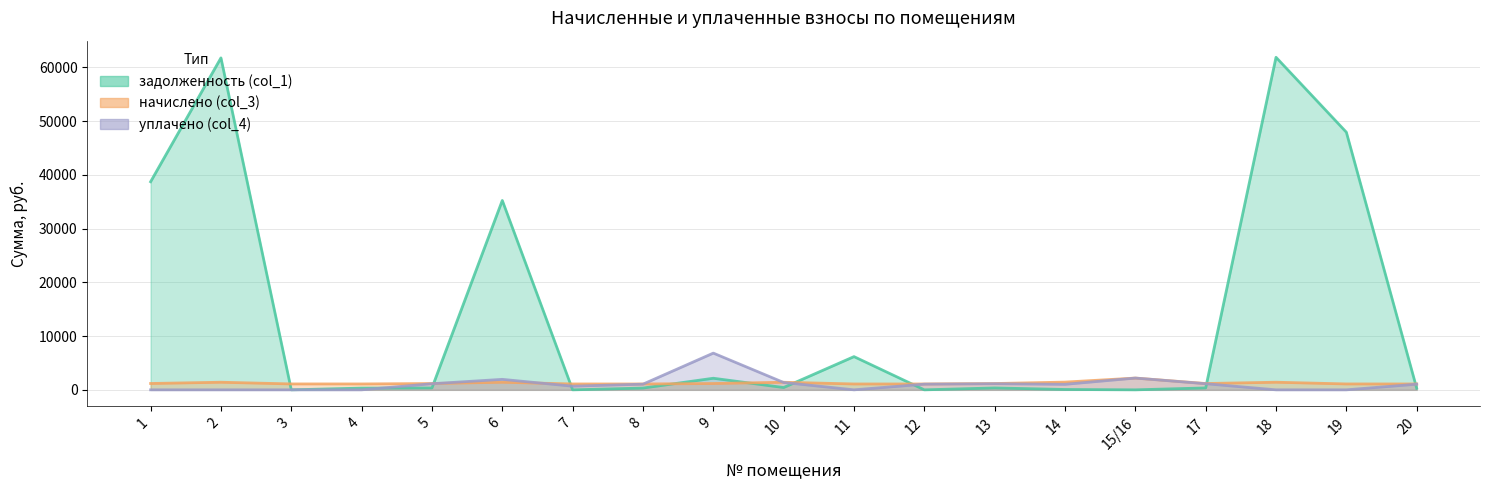

Where does the начислено (col_3) series first go above 1173?

1